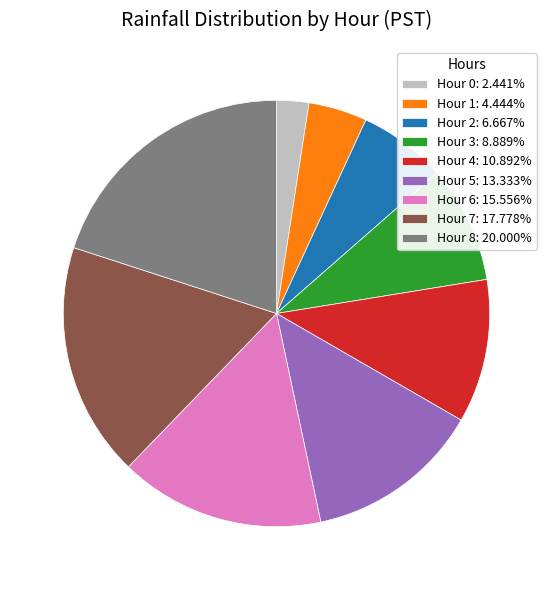

Does Hour 0 account for over 50% of the chart?

No